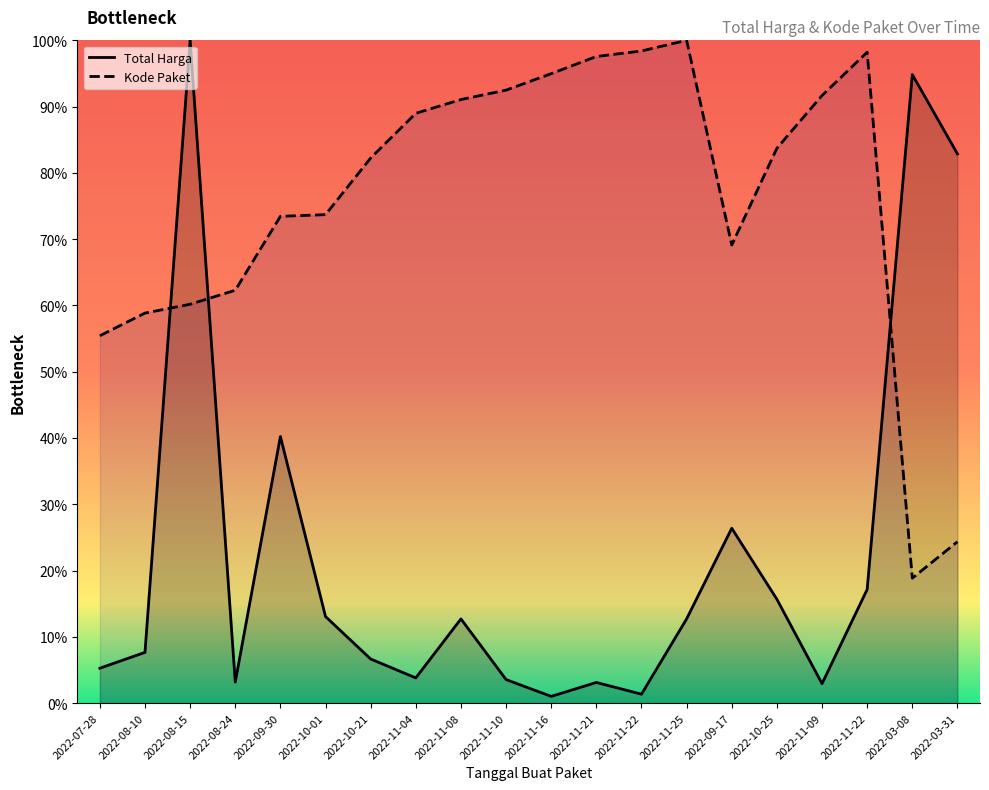

Reading left to right, list all the values displayed in this chart.

Total Harga: 2022-07-28=0.1	2022-08-10=0.1	2022-08-15=1.0	2022-08-24=0.0	2022-09-30=0.4	2022-10-01=0.1	2022-10-21=0.1	2022-11-04=0.0	2022-11-08=0.1	2022-11-10=0.0	2022-11-16=0.0	2022-11-21=0.0	2022-11-22=0.0	2022-11-25=0.1	2022-09-17=0.3	2022-10-25=0.2	2022-11-09=0.0	2022-11-22=0.2	2022-03-08=0.9	2022-03-31=0.8
Kode Paket: 2022-07-28=0.6	2022-08-10=0.6	2022-08-15=0.6	2022-08-24=0.6	2022-09-30=0.7	2022-10-01=0.7	2022-10-21=0.8	2022-11-04=0.9	2022-11-08=0.9	2022-11-10=0.9	2022-11-16=0.9	2022-11-21=1.0	2022-11-22=1.0	2022-11-25=1.0	2022-09-17=0.7	2022-10-25=0.8	2022-11-09=0.9	2022-11-22=1.0	2022-03-08=0.2	2022-03-31=0.2